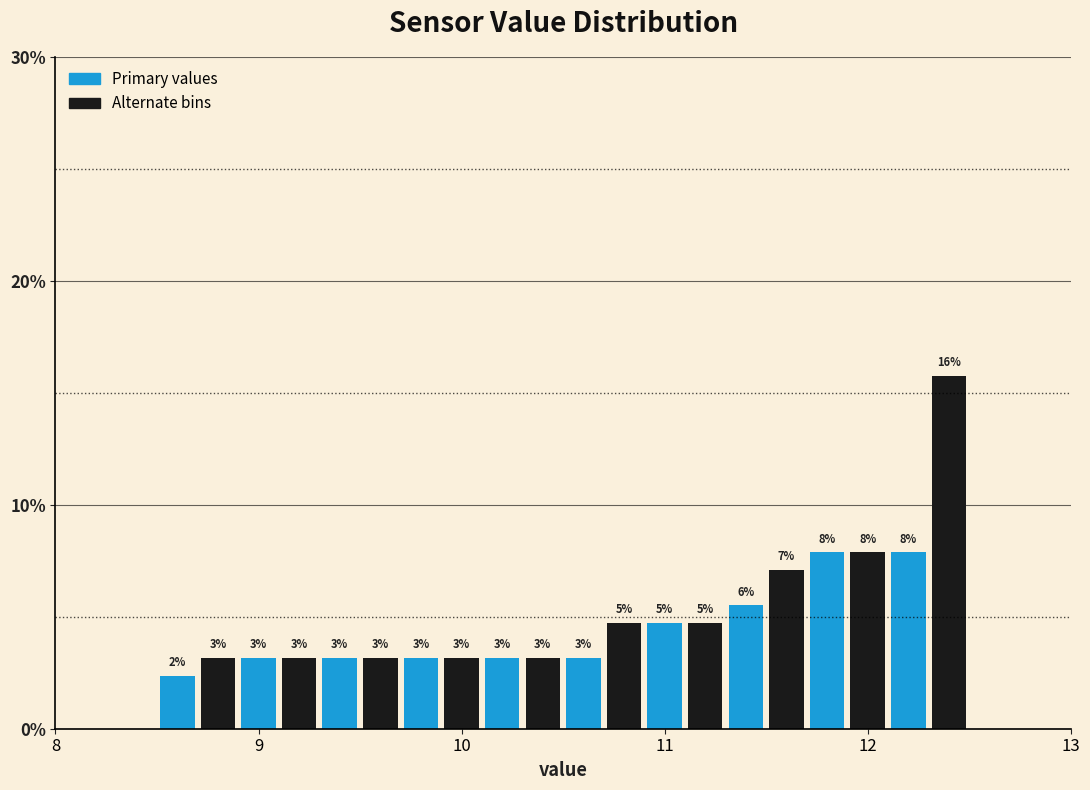

Around what value on the x-axis is the tallest bar? Give the approximate position of its centre, as read against the axis.

12.4